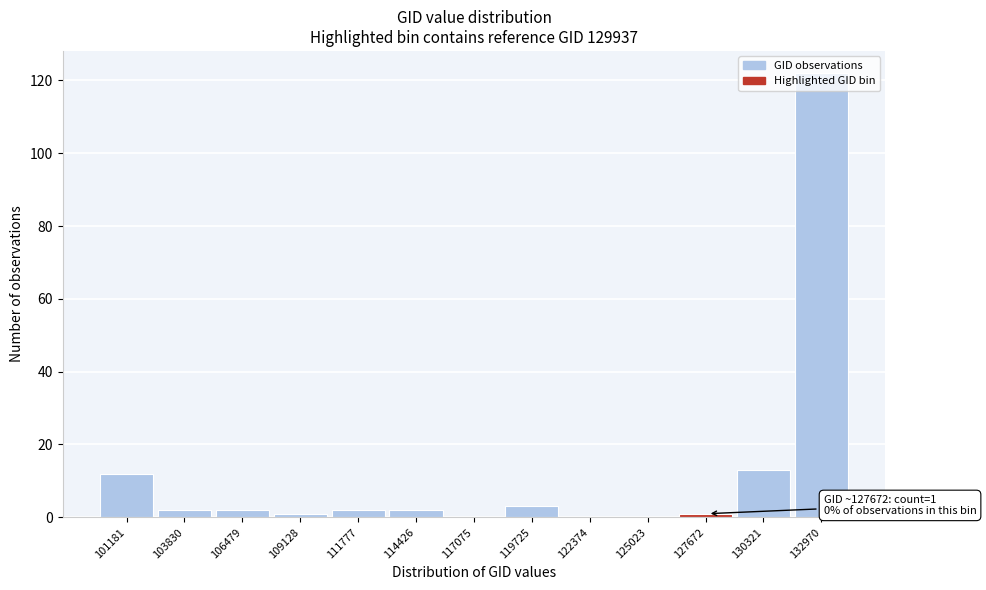

What is the change in value from 117075 to 130321?

+13